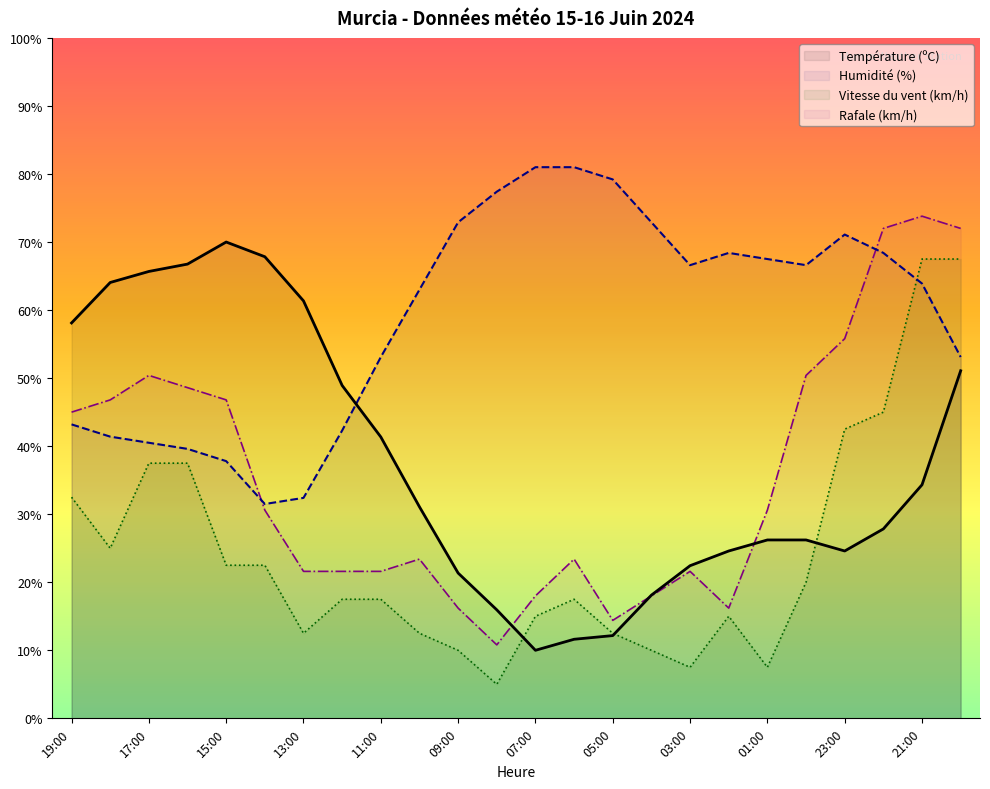

What is the minimum value for Rafale (km/h)?

10.8